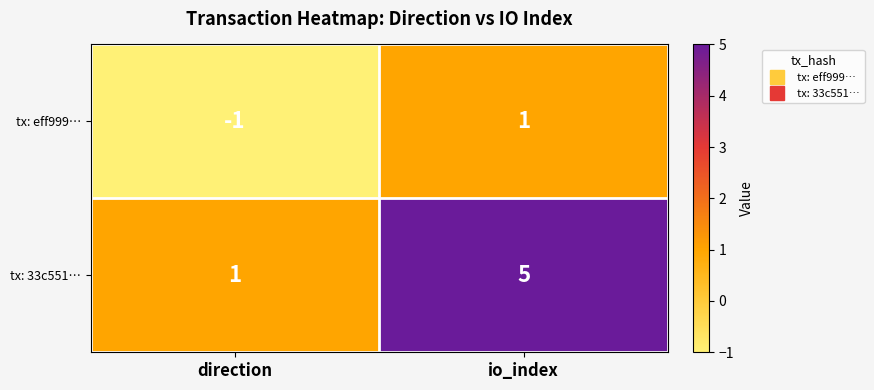

What is the difference between the tx: 33c551… values at direction and io_index?

4